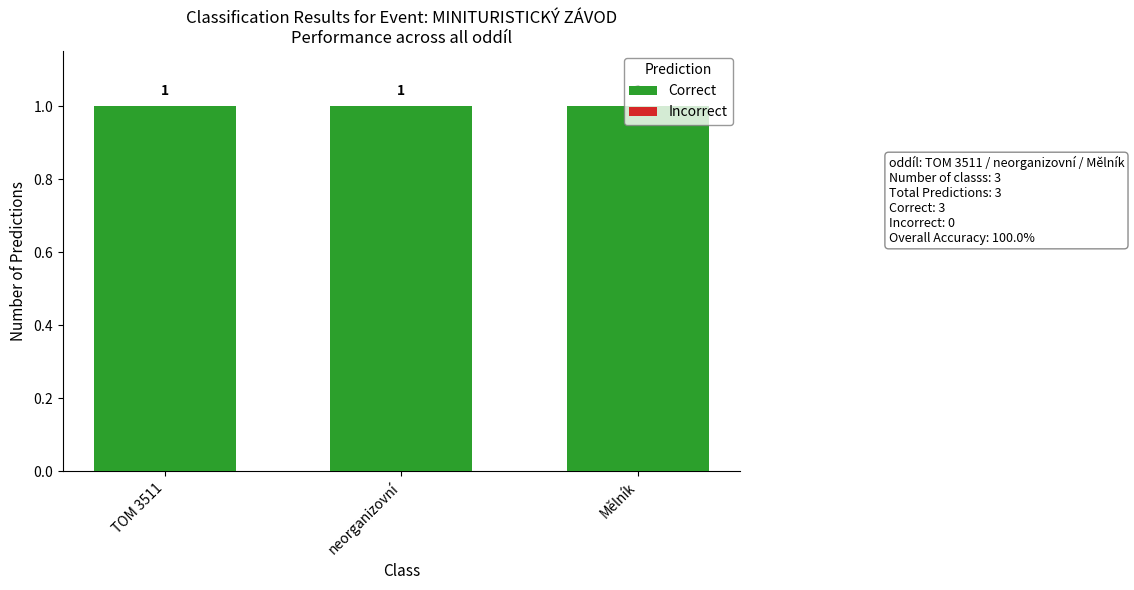

Reading left to right, transcribe all the data shown in this chart.

Correct: TOM 3511=1	neorganizovní=1	Mělník=1
Incorrect: TOM 3511=0	neorganizovní=0	Mělník=0